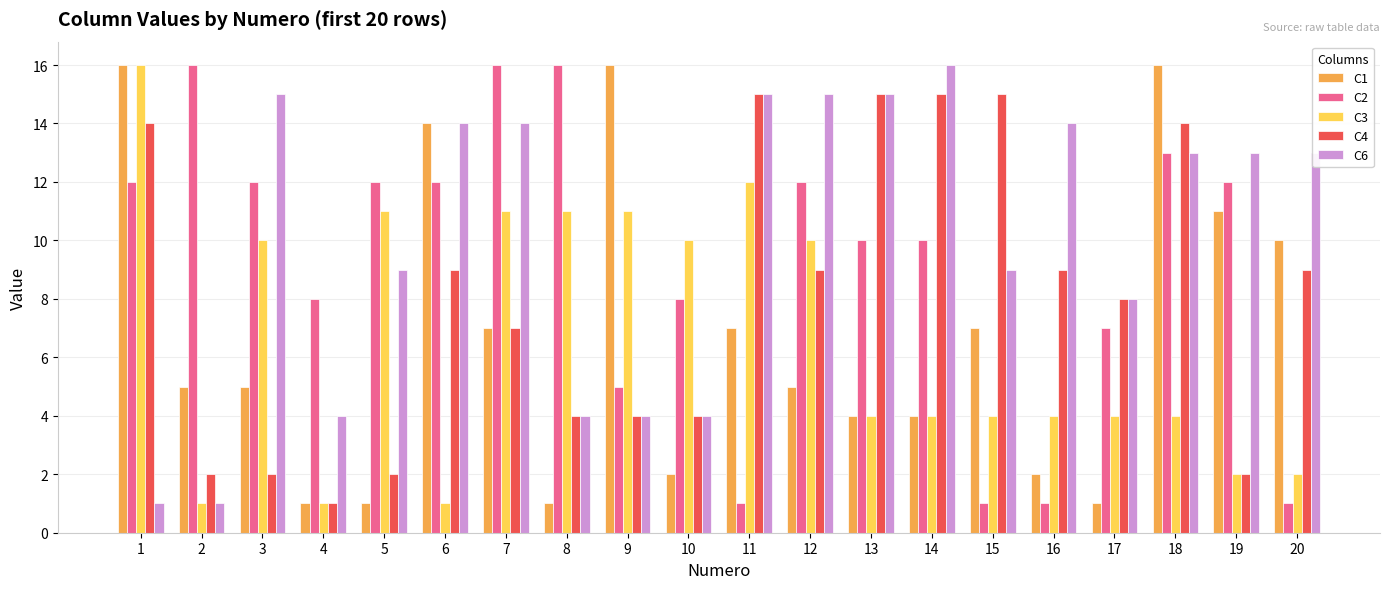

Reading left to right, what are all the values shown in this chart?

C1: 1=16	2=5	3=5	4=1	5=1	6=14	7=7	8=1	9=16	10=2	11=7	12=5	13=4	14=4	15=7	16=2	17=1	18=16	19=11	20=10
C2: 1=12	2=16	3=12	4=8	5=12	6=12	7=16	8=16	9=5	10=8	11=1	12=12	13=10	14=10	15=1	16=1	17=7	18=13	19=12	20=1
C3: 1=16	2=1	3=10	4=1	5=11	6=1	7=11	8=11	9=11	10=10	11=12	12=10	13=4	14=4	15=4	16=4	17=4	18=4	19=2	20=2
C4: 1=14	2=2	3=2	4=1	5=2	6=9	7=7	8=4	9=4	10=4	11=15	12=9	13=15	14=15	15=15	16=9	17=8	18=14	19=2	20=9
C6: 1=1	2=1	3=15	4=4	5=9	6=14	7=14	8=4	9=4	10=4	11=15	12=15	13=15	14=16	15=9	16=14	17=8	18=13	19=13	20=13